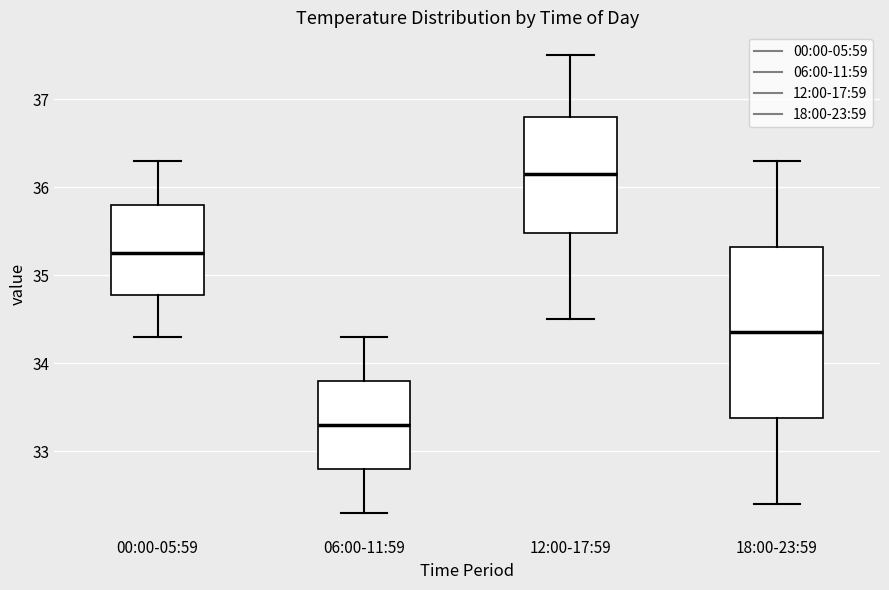

Reading left to right, read every box against the y-axis: the position of its median line, the range the box covers, and the ends of its whiskers. The values are not printed on the chart, so give them approximately, as read against the axis.

00:00-05:59: median 35.3, box 34.8 to 35.8, whiskers 34.3 to 36.3
06:00-11:59: median 33.3, box 32.8 to 33.8, whiskers 32.3 to 34.3
12:00-17:59: median 36.2, box 35.5 to 36.8, whiskers 34.5 to 37.5
18:00-23:59: median 34.4, box 33.4 to 35.3, whiskers 32.4 to 36.3